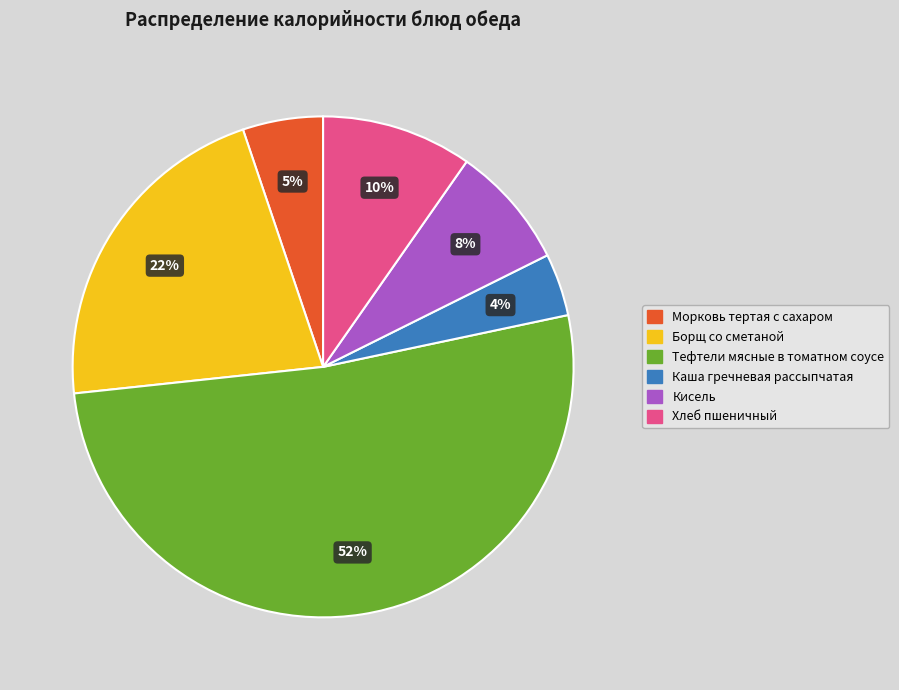

Between Каша гречневая рассыпчатая and Морковь тертая с сахаром, which is larger?

Морковь тертая с сахаром